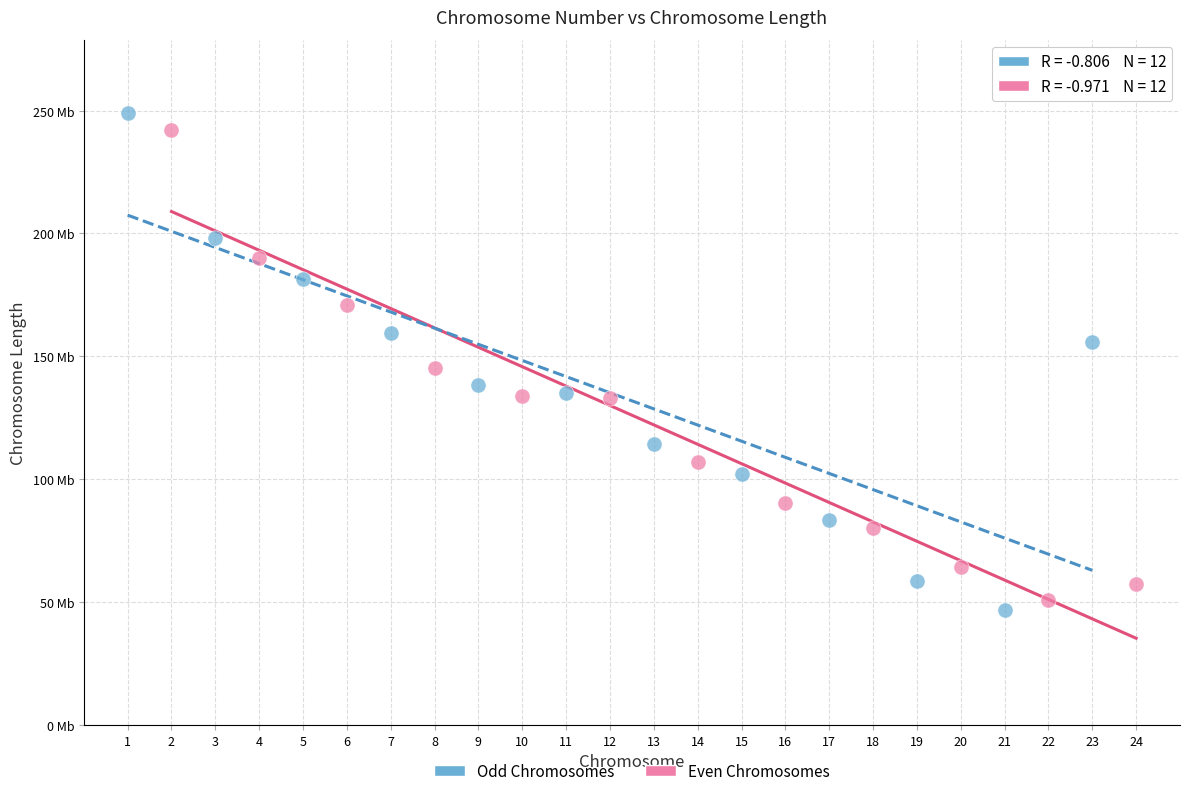

Which series contains the highest Y value?

Odd Chromosomes